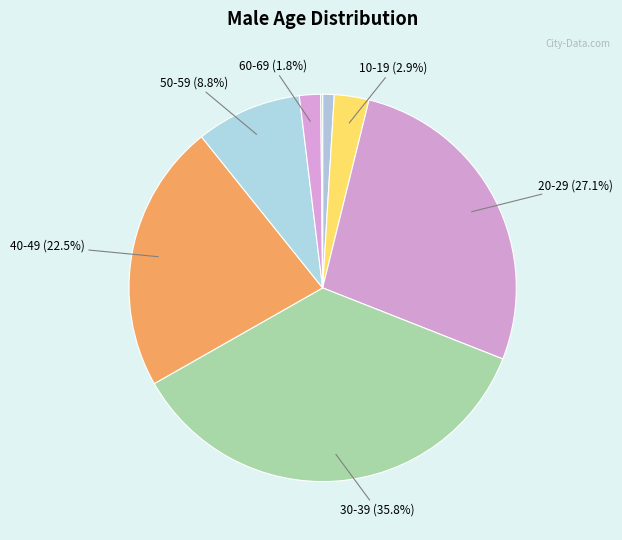

How many segments does this pie chart have?

8